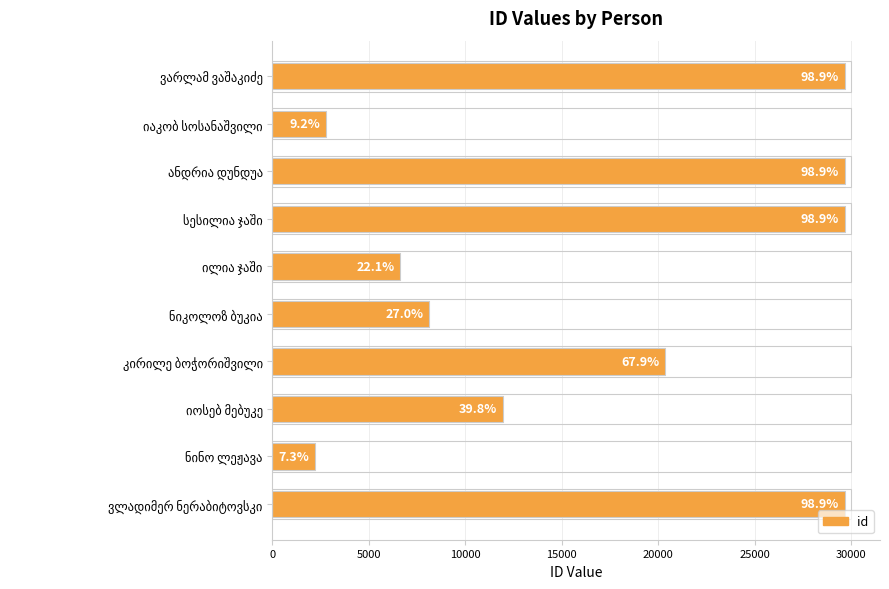

What is the minimum value shown in the chart?

2204